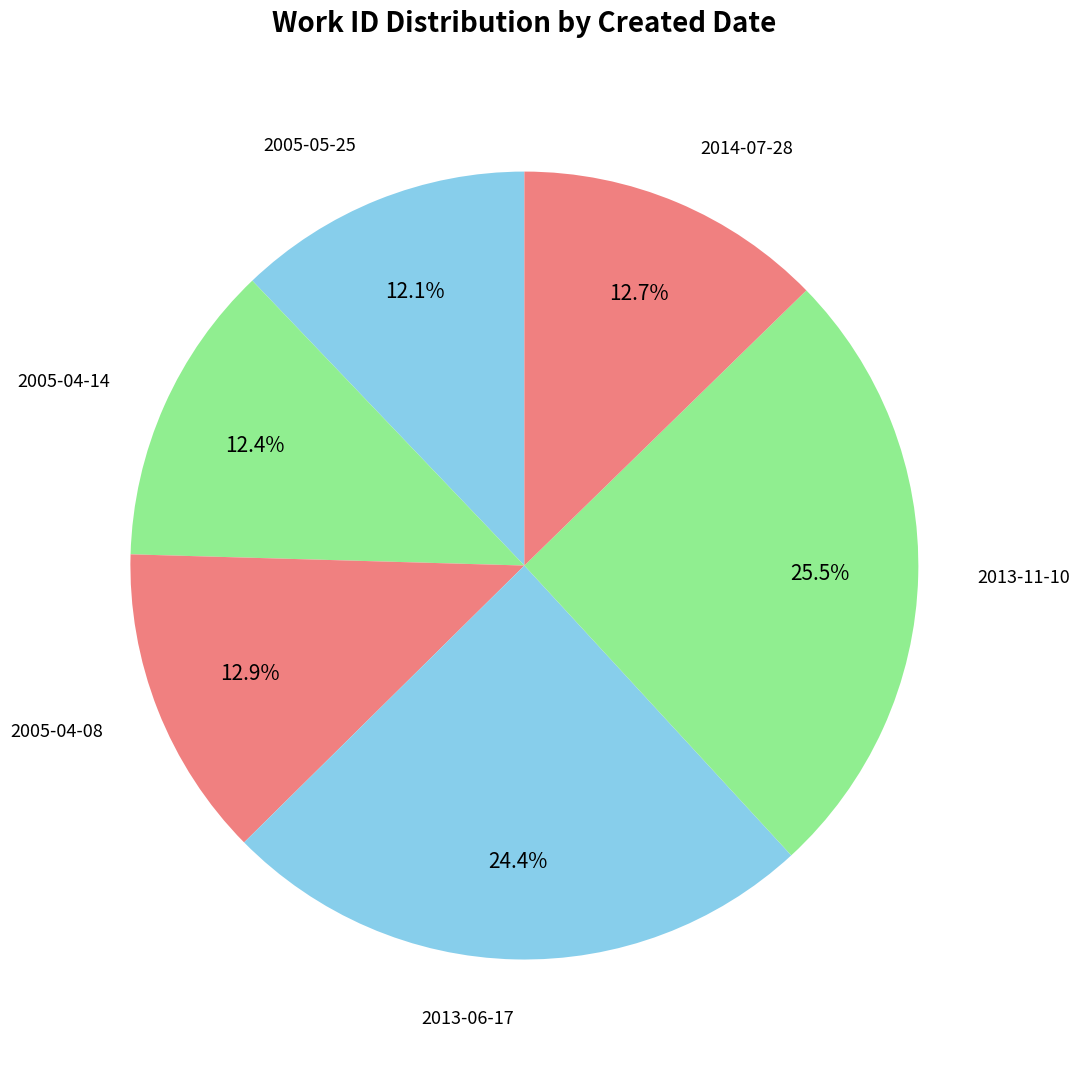

To the nearest percent, what is the difference between the 2013-06-17 and 2005-04-14 slice percentages?

12%